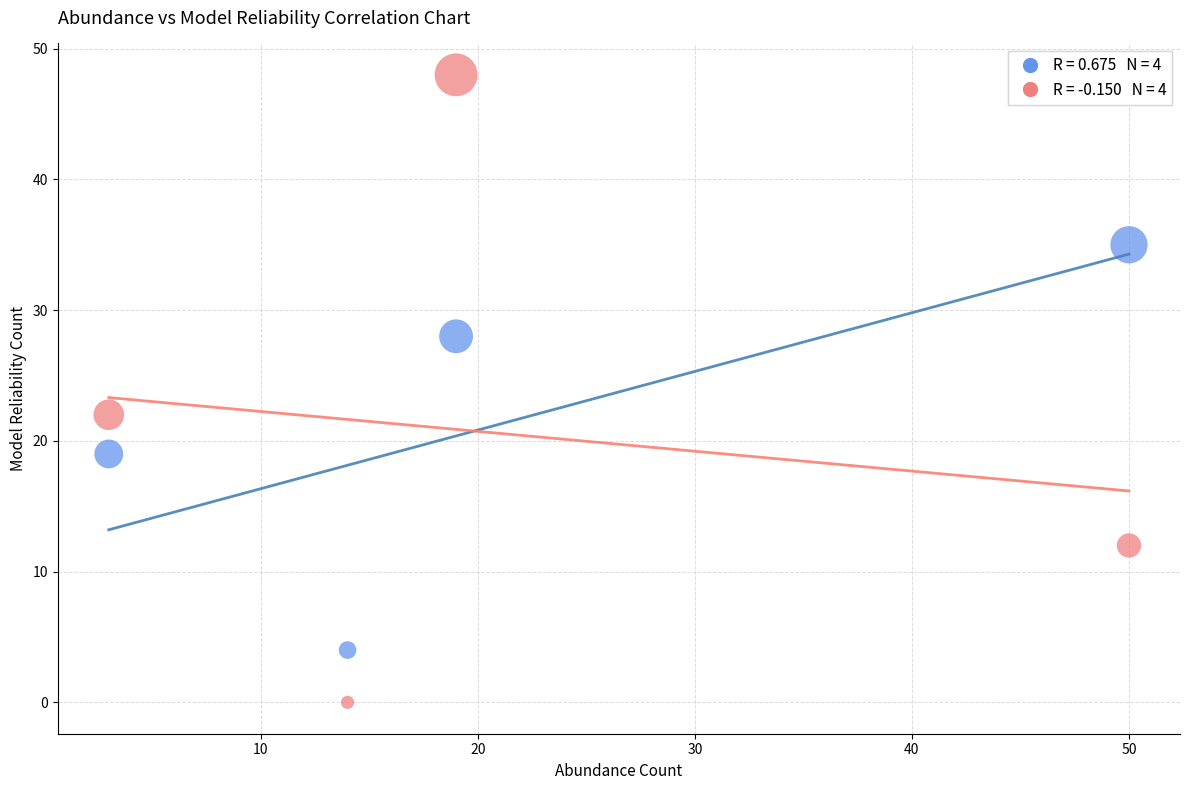

Across all data points, what is the range of Y values (max minus min)?

48